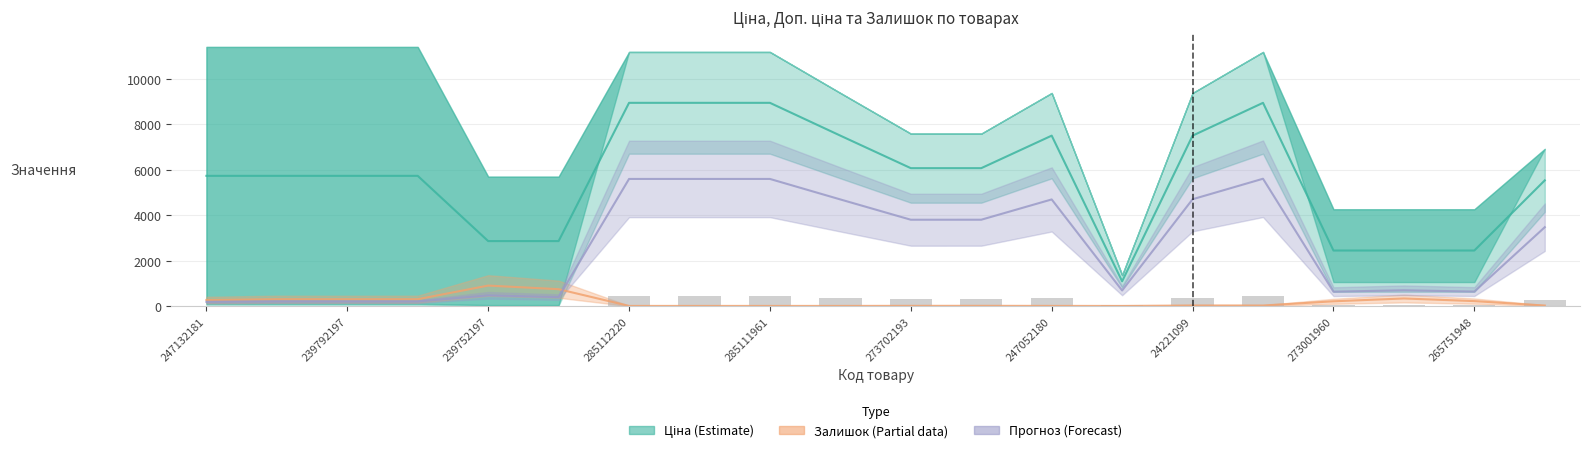

What is the sum of all Прогноз (Forecast) values?

52058.1